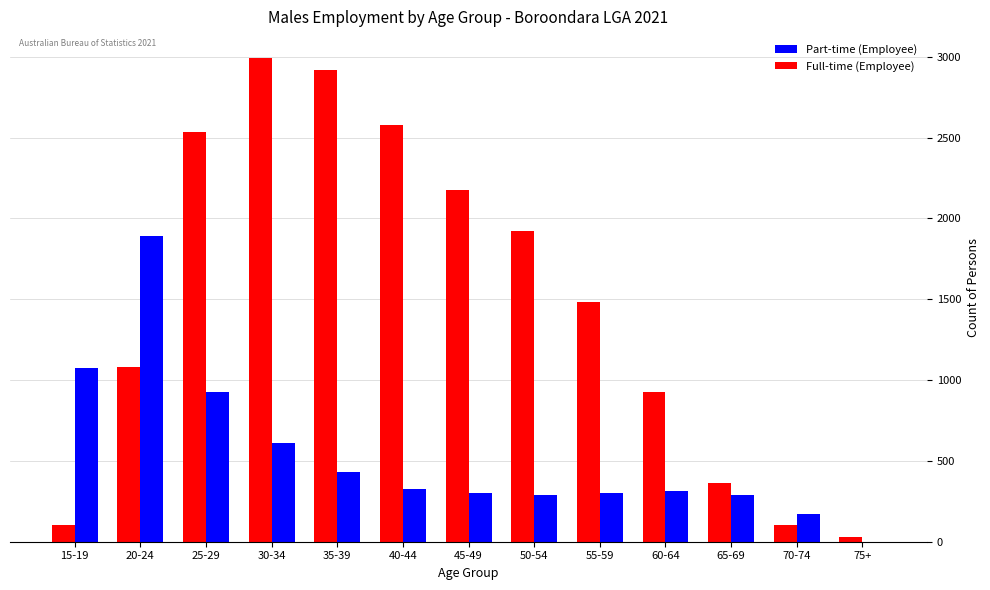

Is it true that Full-time (Employee) equals 363 at 65-69?

True